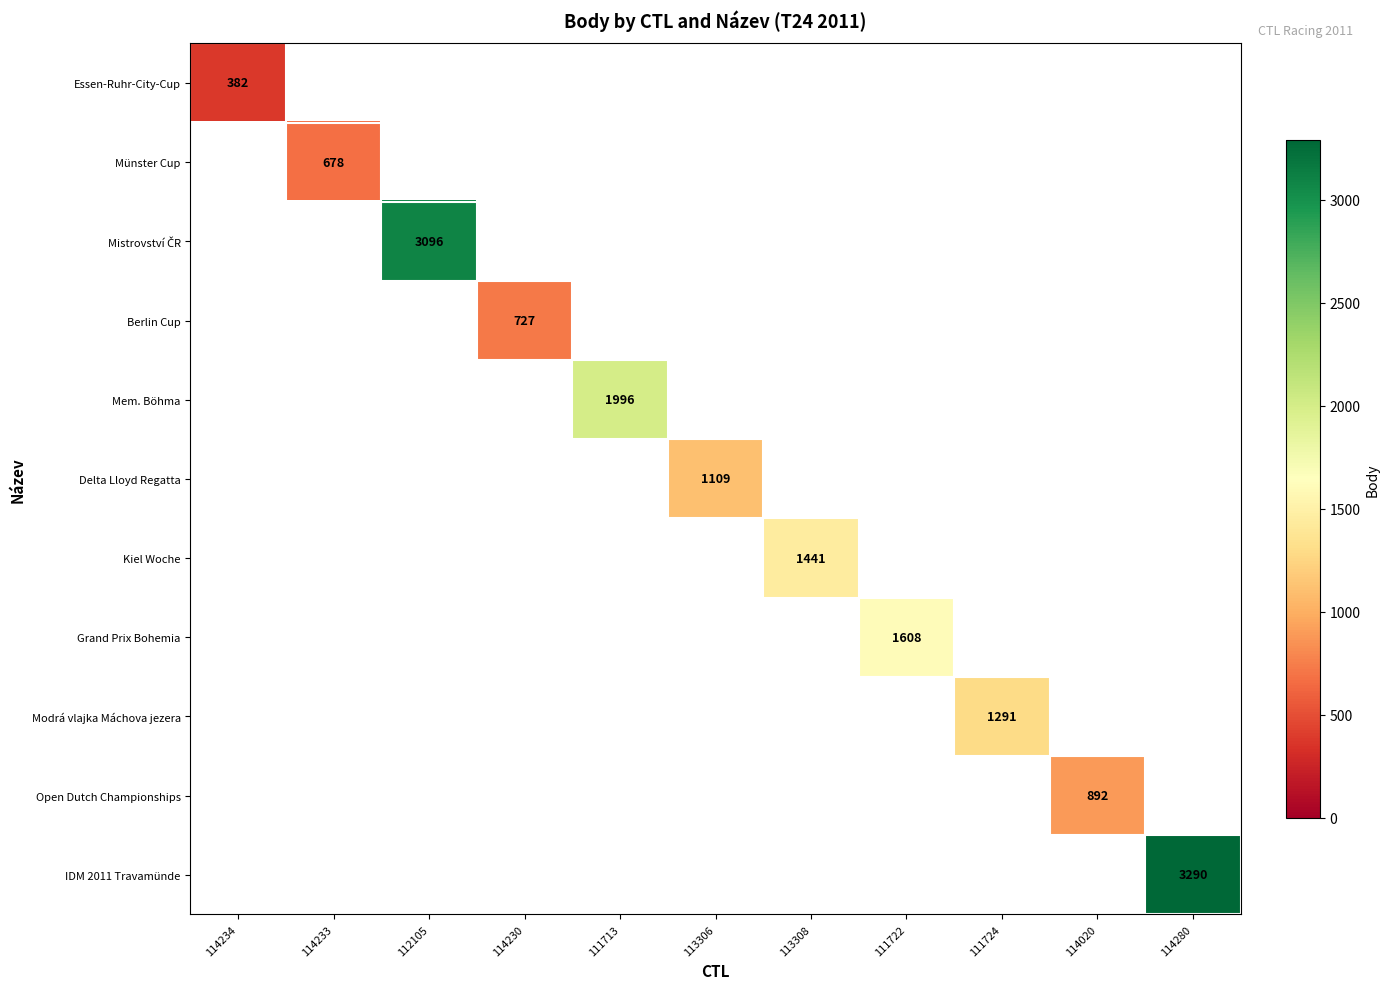

At which category does the chart reach its peak across all series?

114280